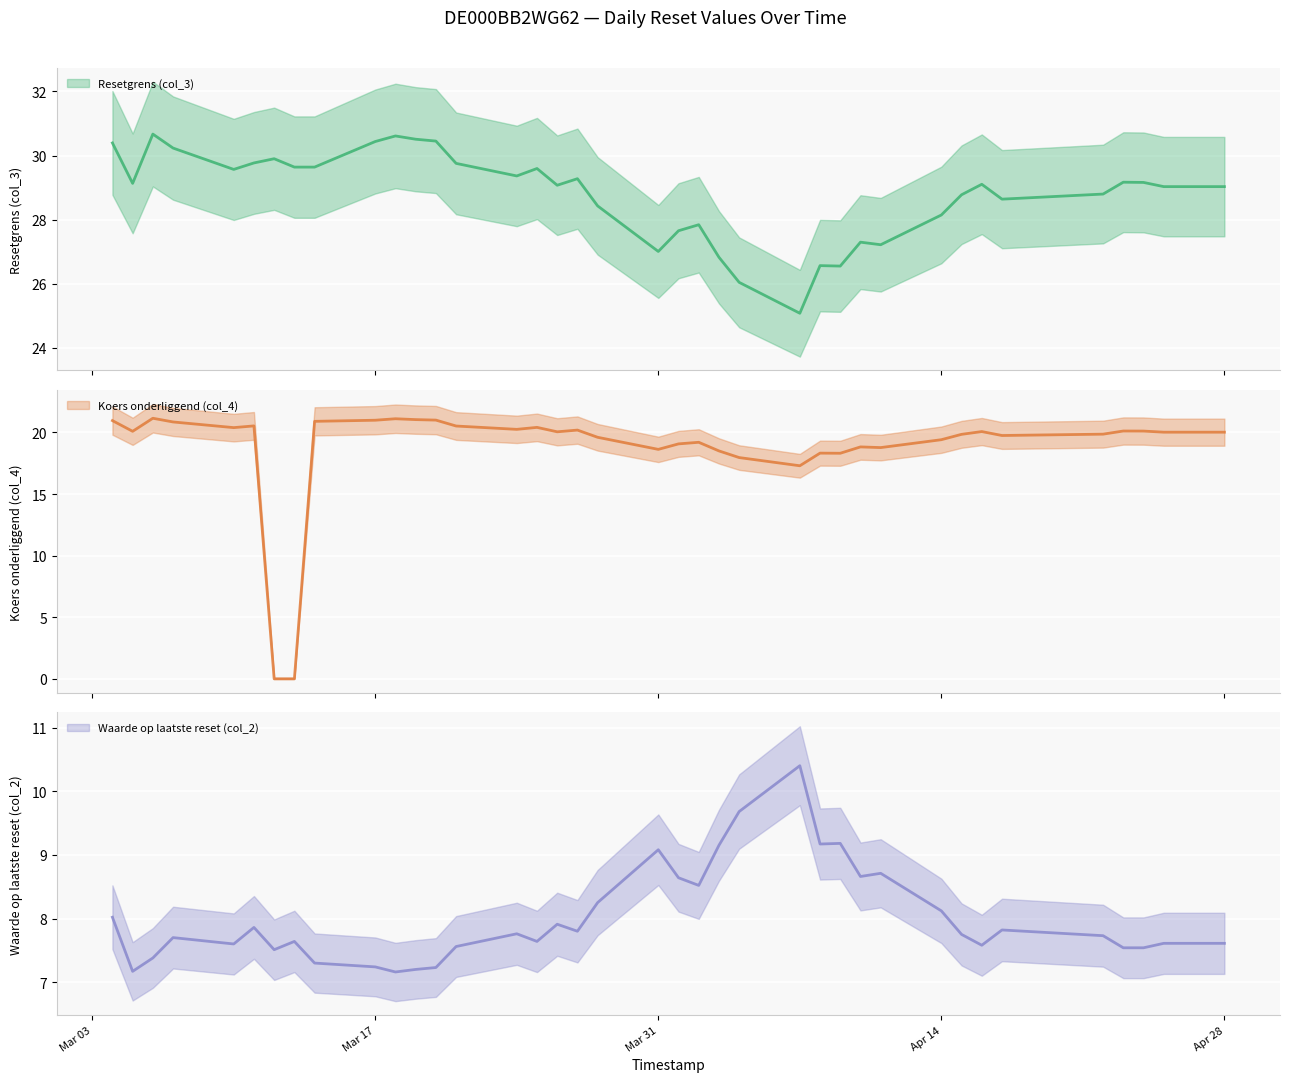

Is it true that Waarde op laatste reset (col_2) equals 7.9 at 2025-03-26?

True